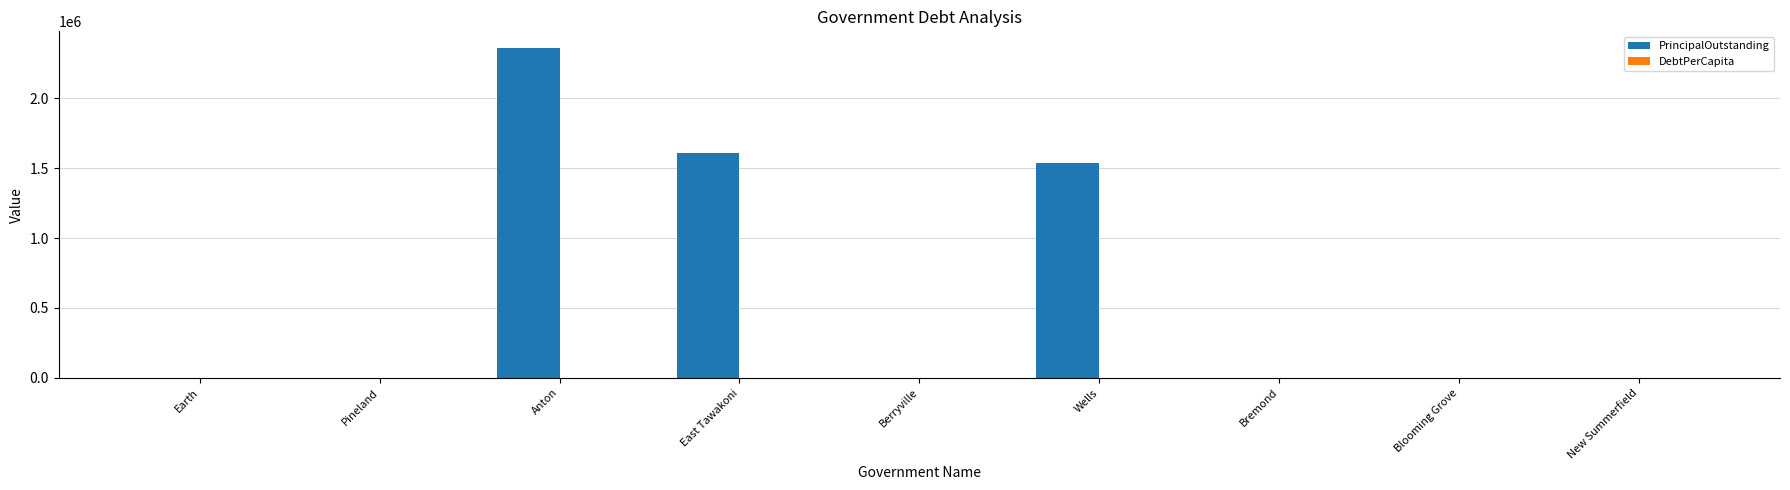

The PrincipalOutstanding series shows 0.0 at Earth. True or false?

True